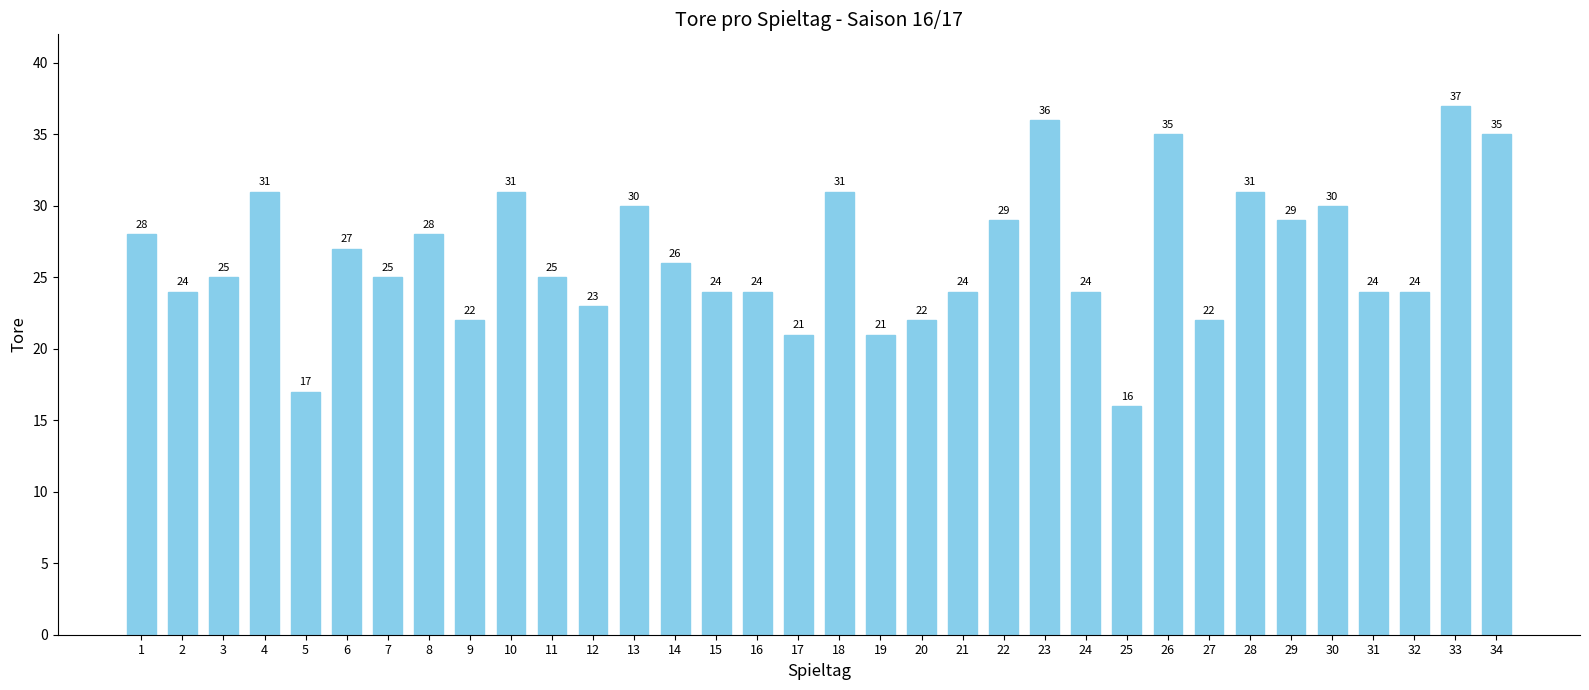

Is it true that the value at 34 is 35?

True